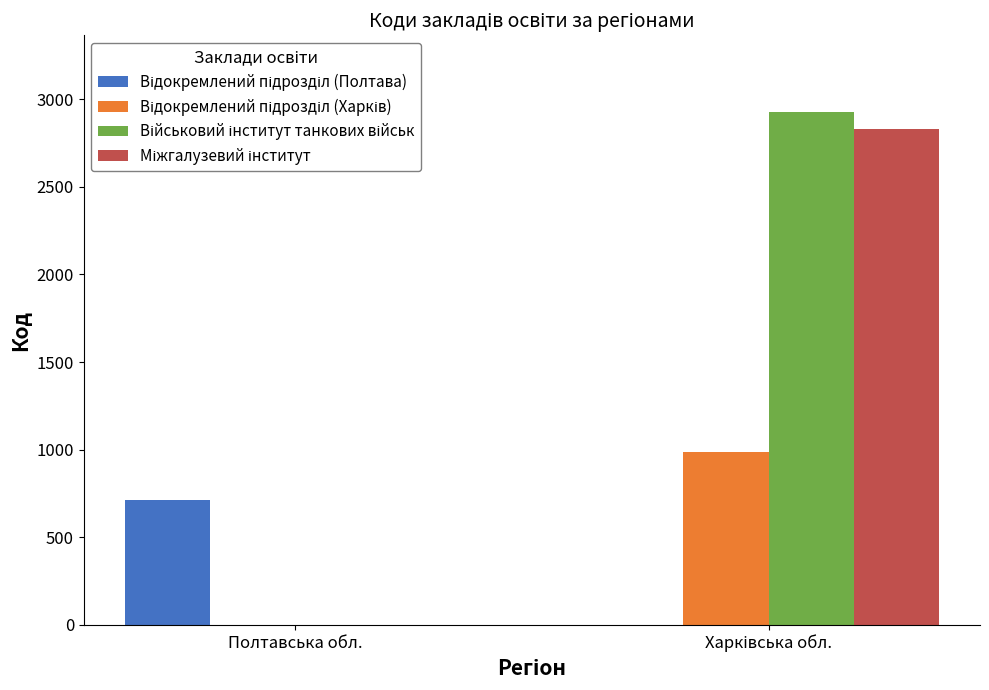

What is the total value across all series at Полтавська обл.?

715